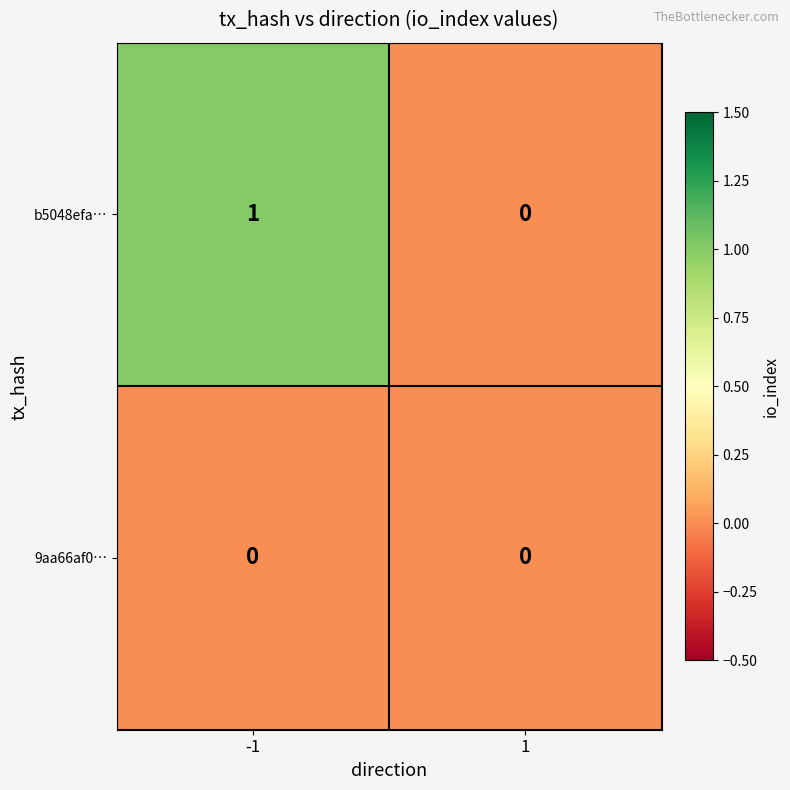

List the series in order of their overall mean, highest first.

b5048efa…, 9aa66af0…